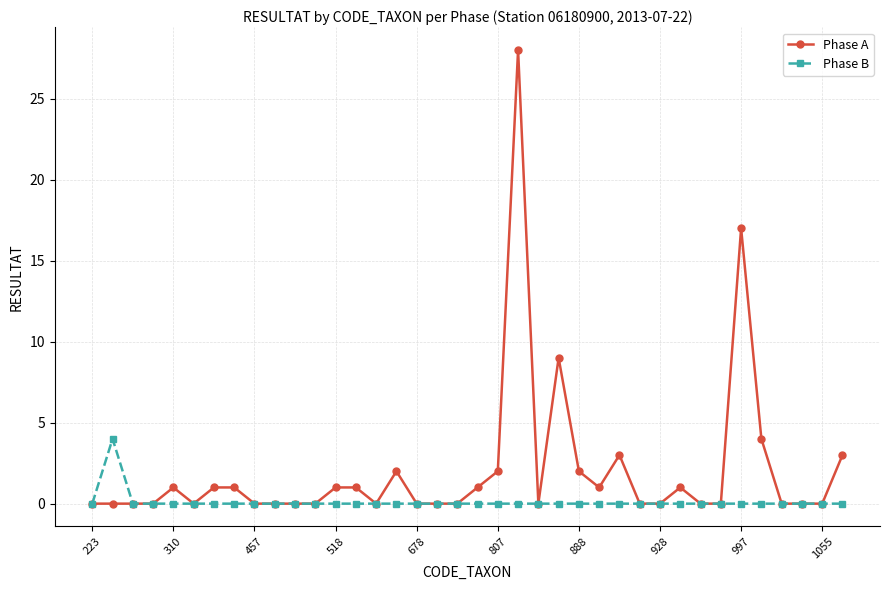

True or false: Phase B has more than 0 points higher than both neighbors.

True